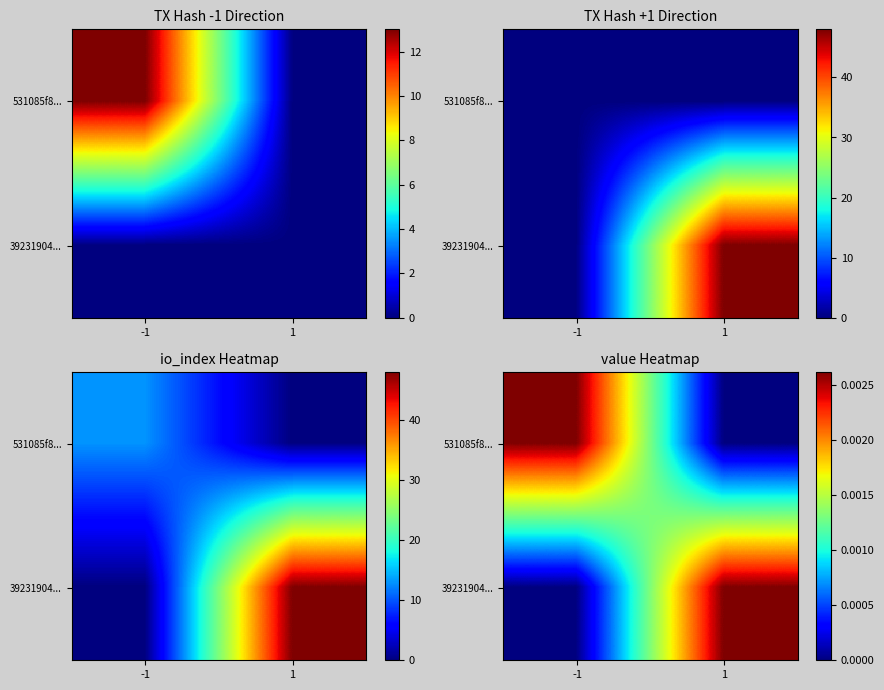

Count the number of data series in this chart.

2